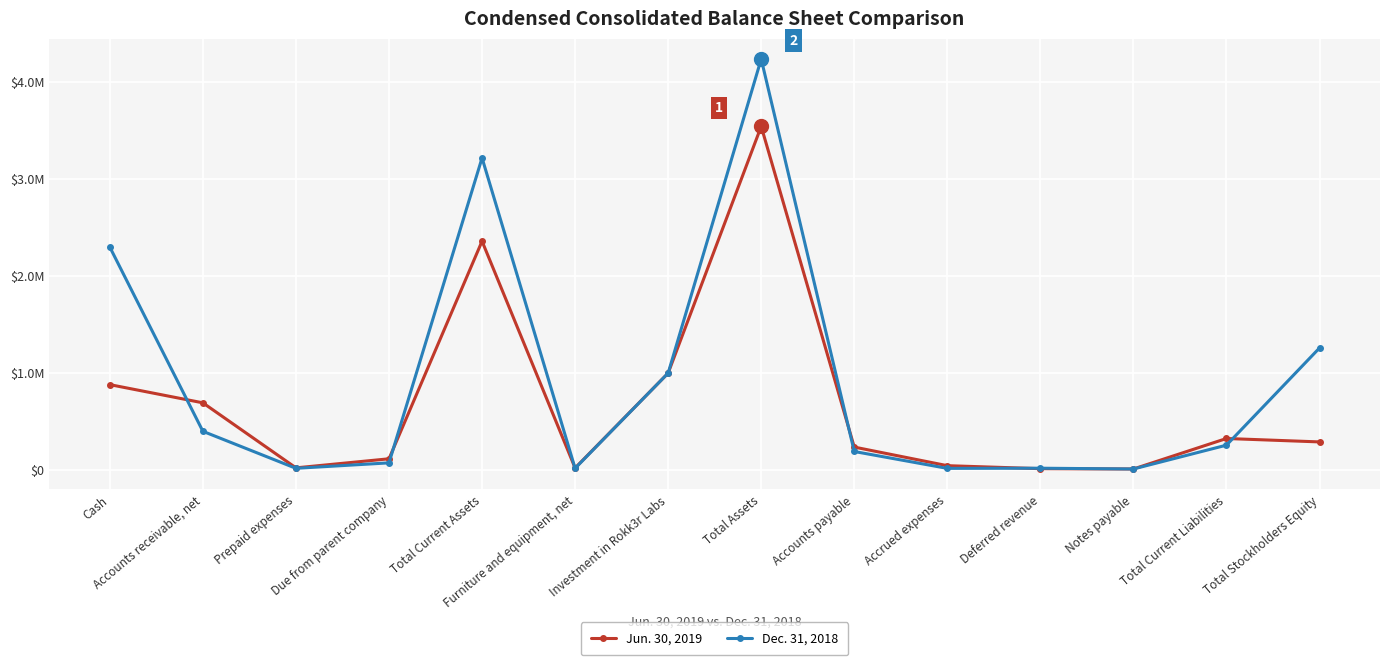

Reading left to right, transcribe all the data shown in this chart.

Jun. 30, 2019: Cash=881181	Accounts receivable, net=693675	Prepaid expenses=23629	Due from parent company=117124	Total Current Assets=2359368	Furniture and equipment, net=22248	Investment in Rokk3r Labs=1000000	Total Assets=3542376	Accounts payable=237769	Accrued expenses=46135	Deferred revenue=15300	Notes payable=12000	Total Current Liabilities=326241	Total Stockholders Equity=290956
Dec. 31, 2018: Cash=2297902	Accounts receivable, net=400182	Prepaid expenses=18953	Due from parent company=75138	Total Current Assets=3217175	Furniture and equipment, net=19015	Investment in Rokk3r Labs=1000000	Total Assets=4236190	Accounts payable=192225	Accrued expenses=18407	Deferred revenue=20000	Notes payable=12000	Total Current Liabilities=257632	Total Stockholders Equity=1259139